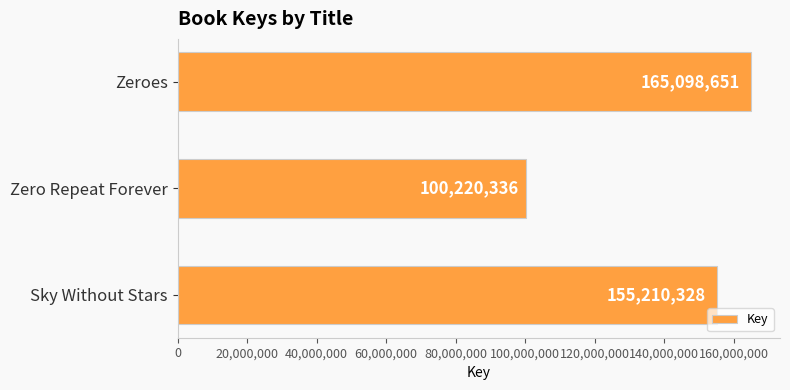

Is it true that the value at Sky Without Stars is 155210328?

True